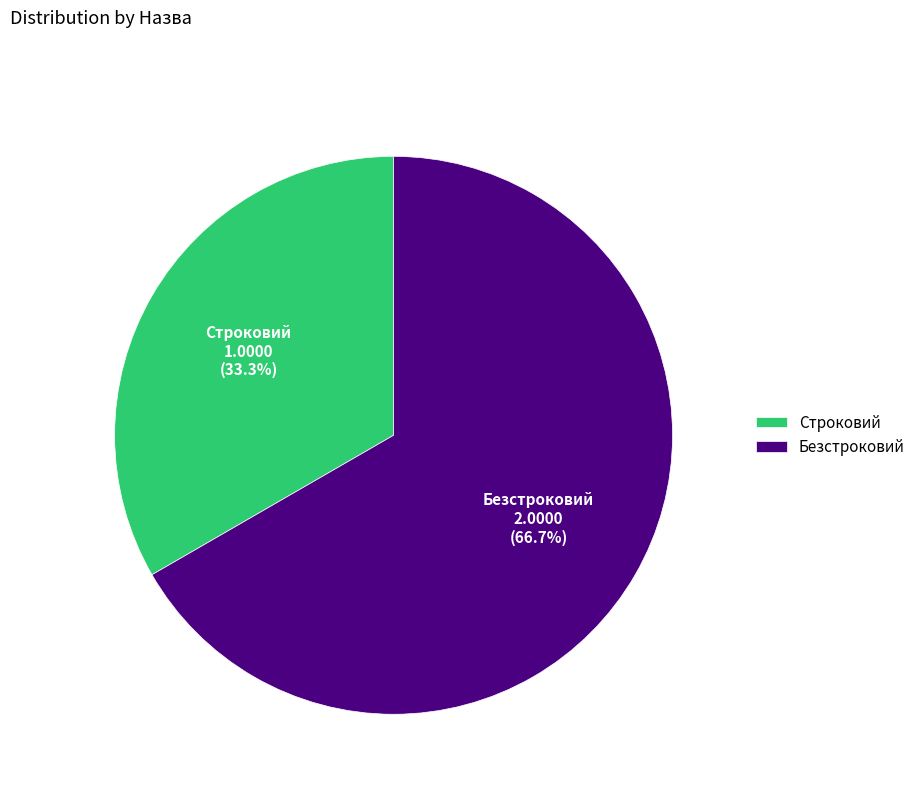

Is the sum of Строковий and Безстроковий greater than half?

Yes